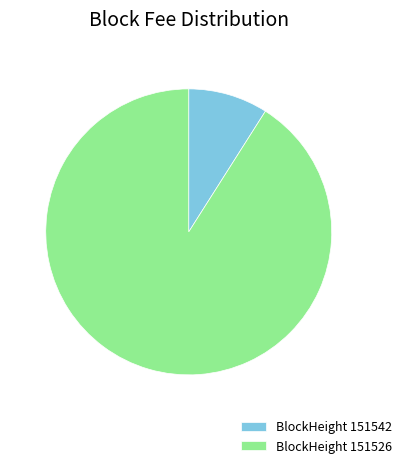

How many segments does this pie chart have?

2